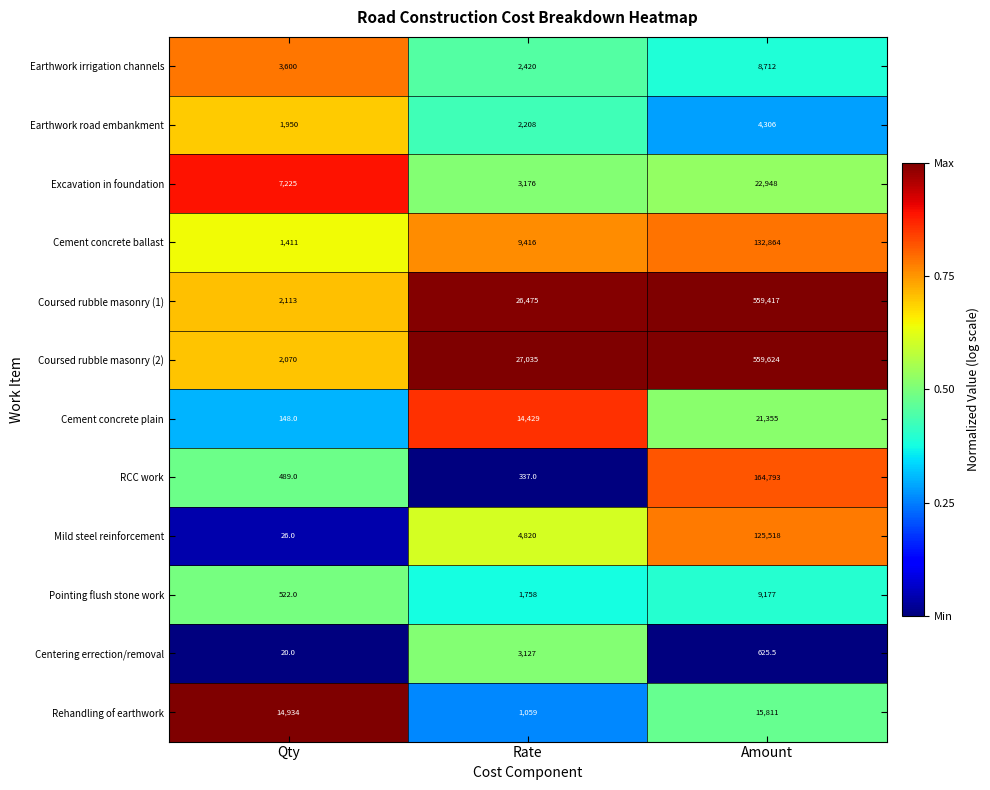

Which category has the highest value in the Rehandling of earthwork series?

Amount